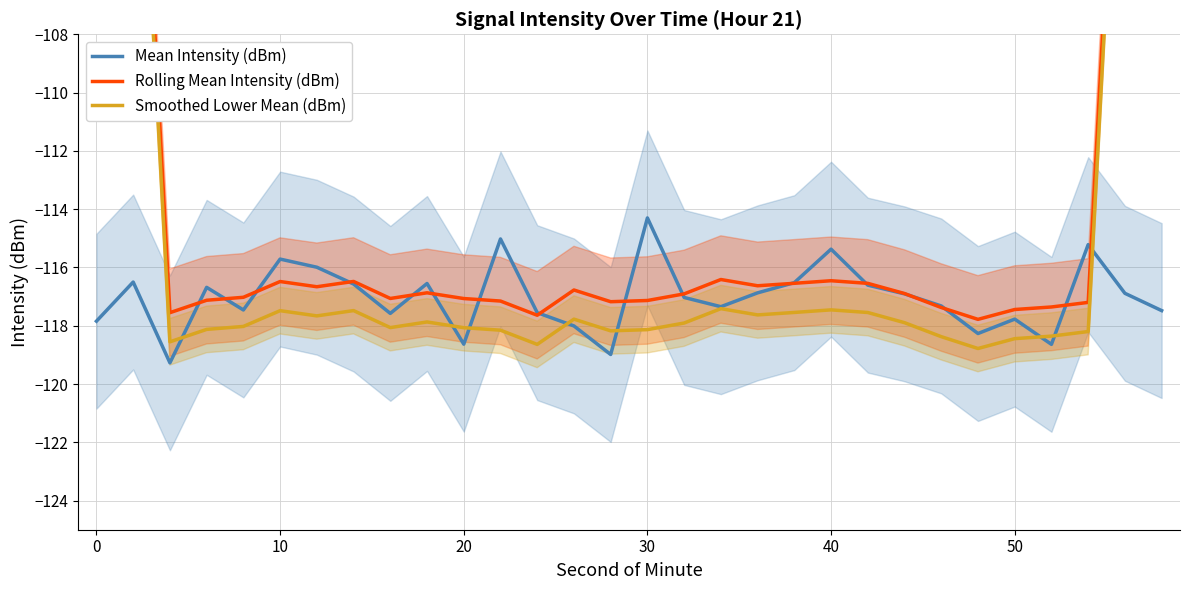

Which category has the highest value in the Mean Intensity (dBm) series?

30